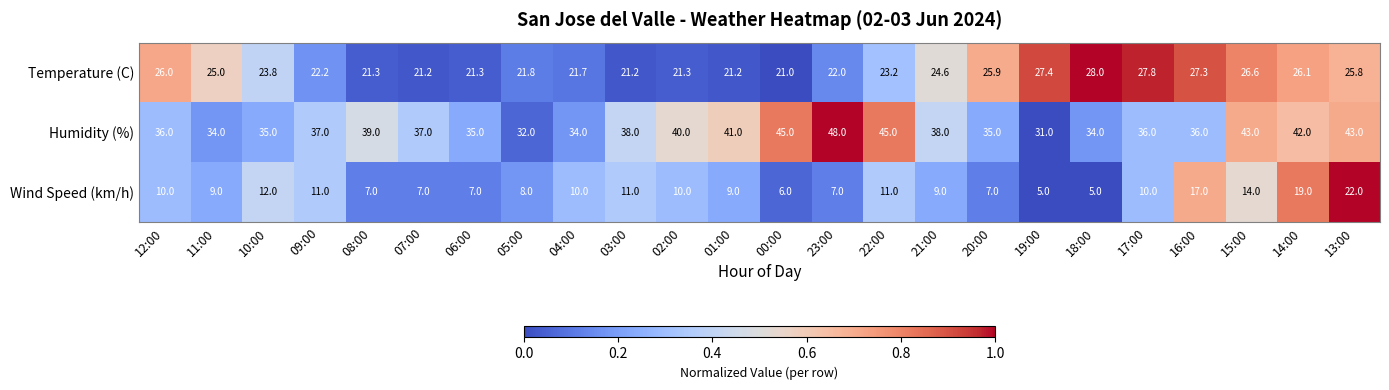

How many distinct data groups are displayed?

3